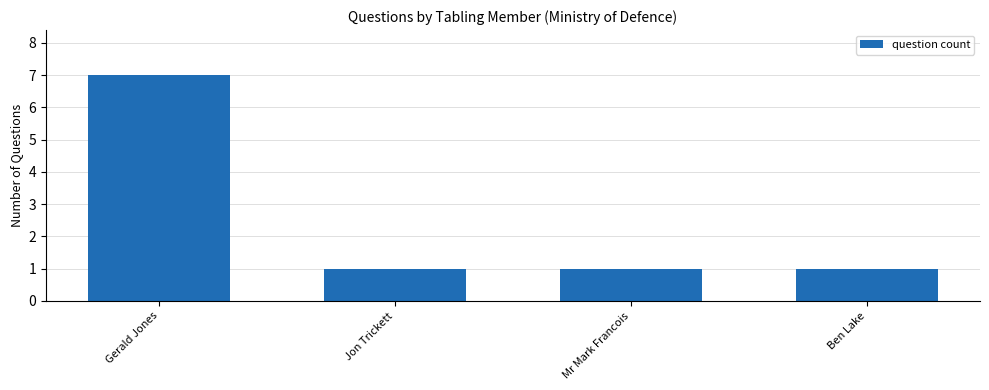

Does the chart contain any negative values?

No